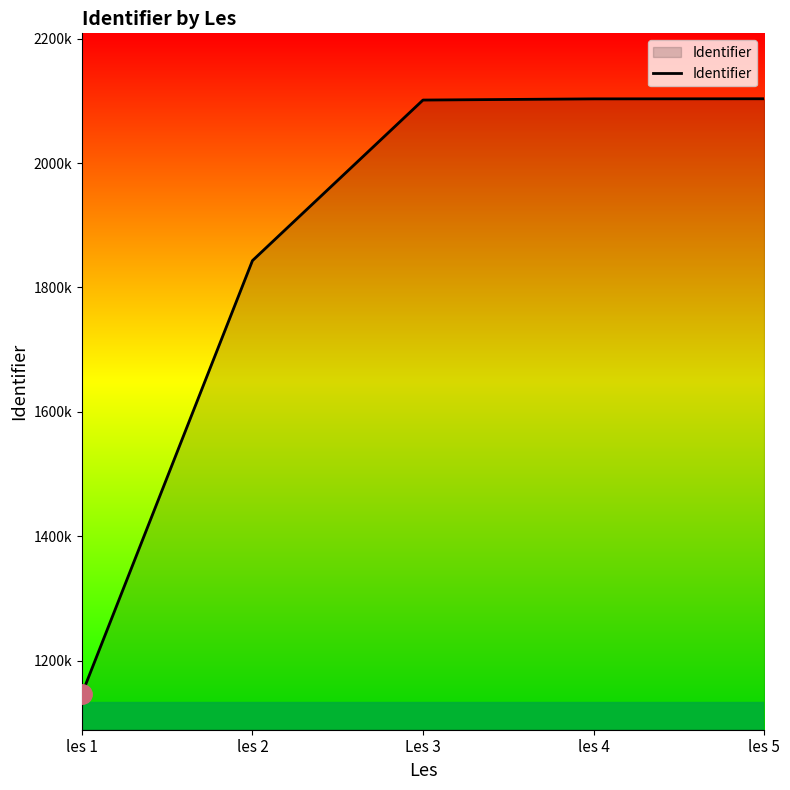

Does the chart display data point markers on the line(s)?

No